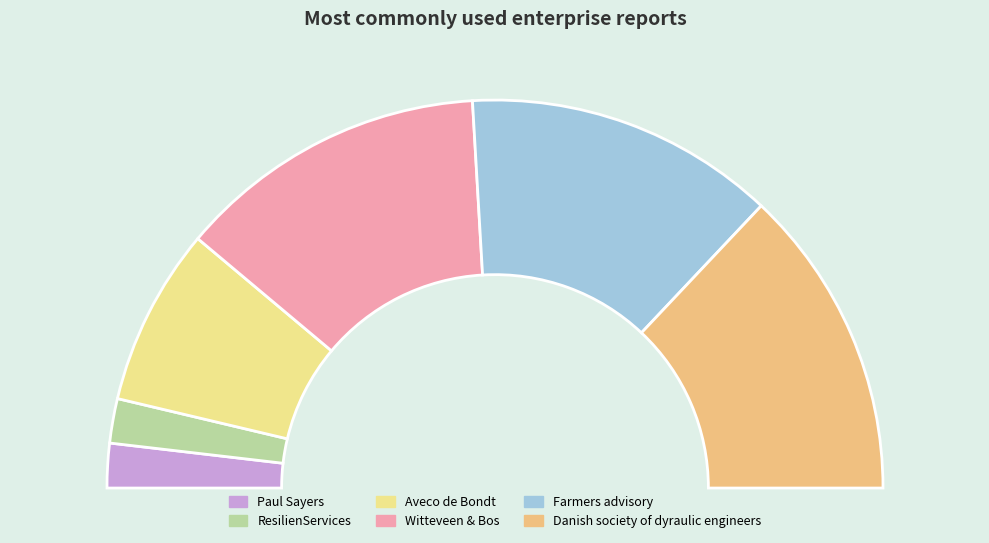

True or false: Witteveen & Bos accounts for 26% of the total.

True